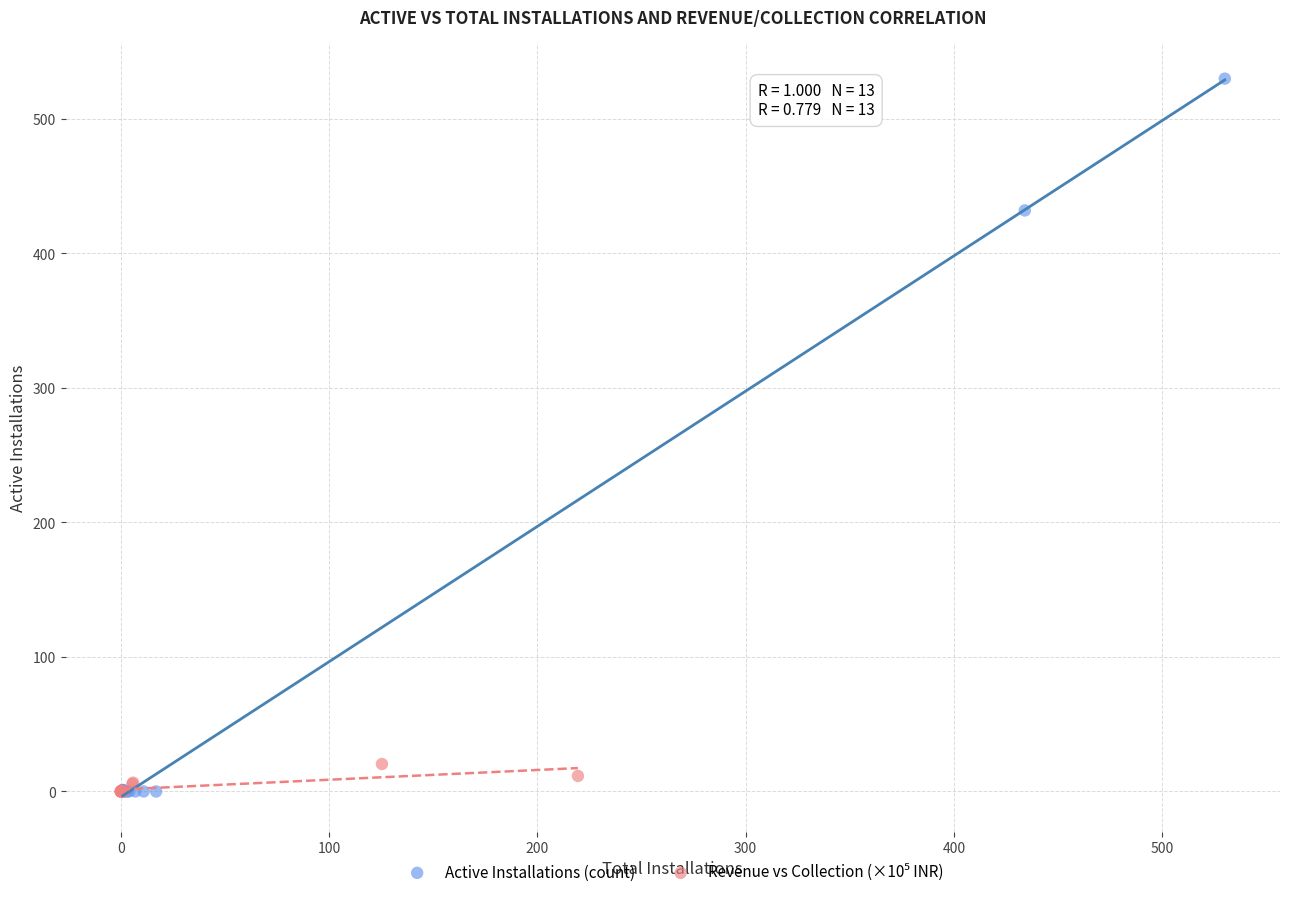

Which series reaches the maximum Y coordinate?

Active Installations (count)